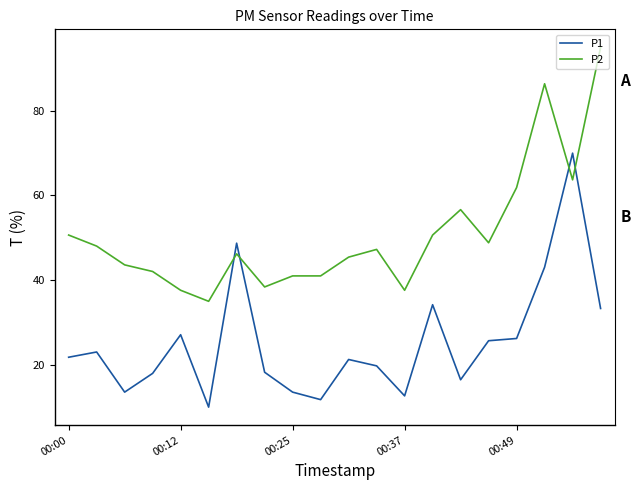

Which series has the largest total across all categories?

P2